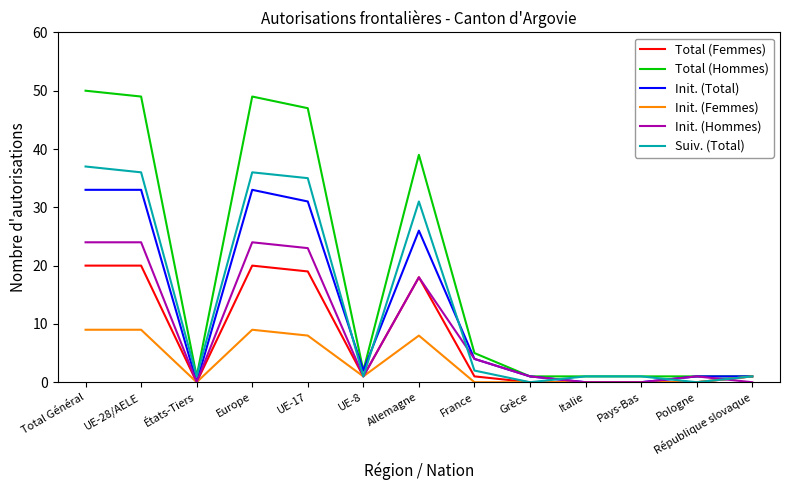

Which series has the largest total across all categories?

Total (Hommes)